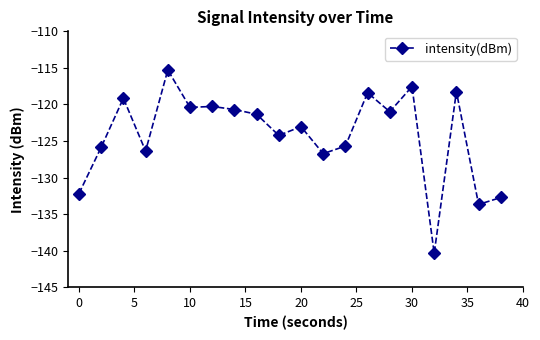

True or false: the data has more than 2 interior local peaks.

True